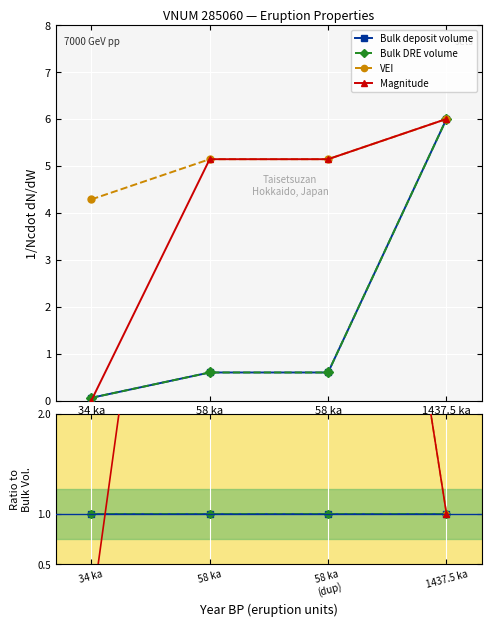

True or false: Bulk deposit volume has more than 2 interior local peaks.

False